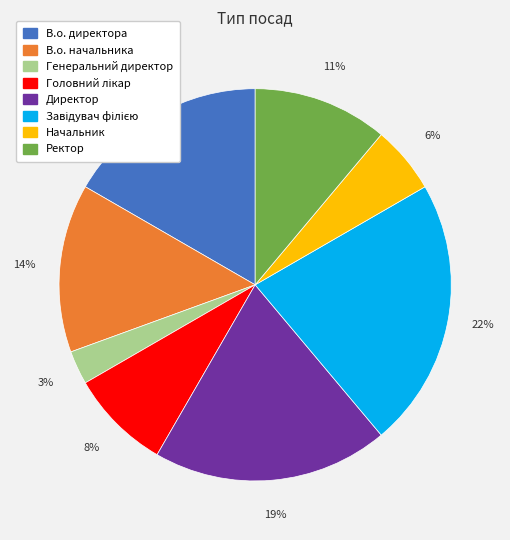

How many slices are in this pie chart?

8